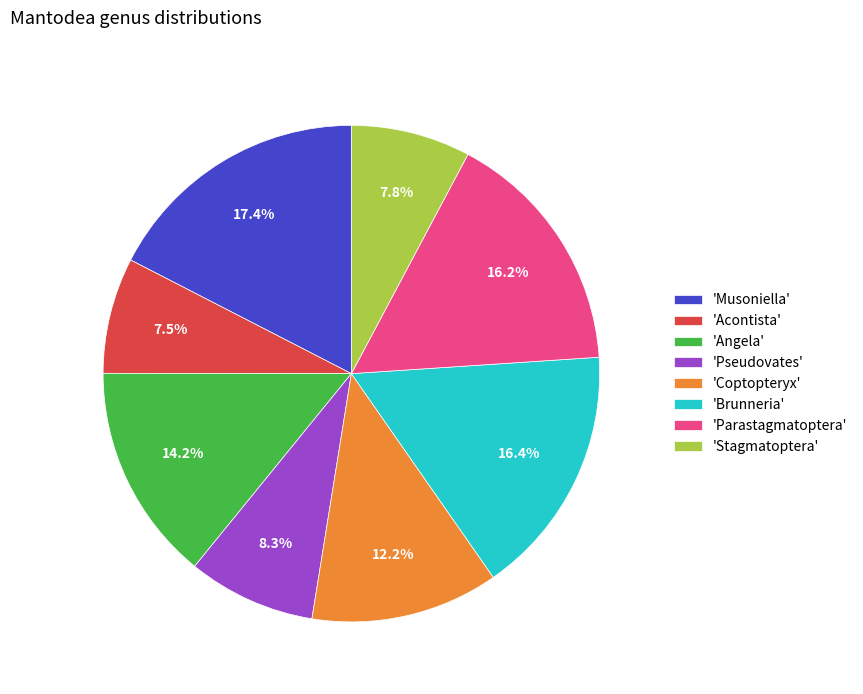

What is the total percentage of 'Musoniella' and 'Stagmatoptera'?

25.2%